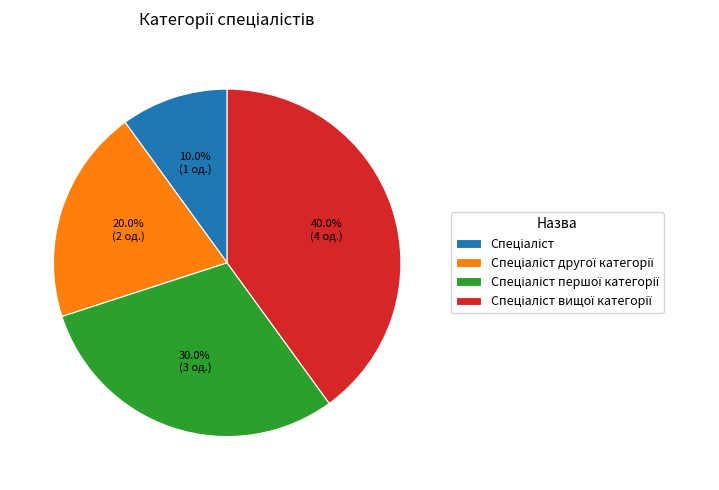

Count the number of slices in the pie.

4